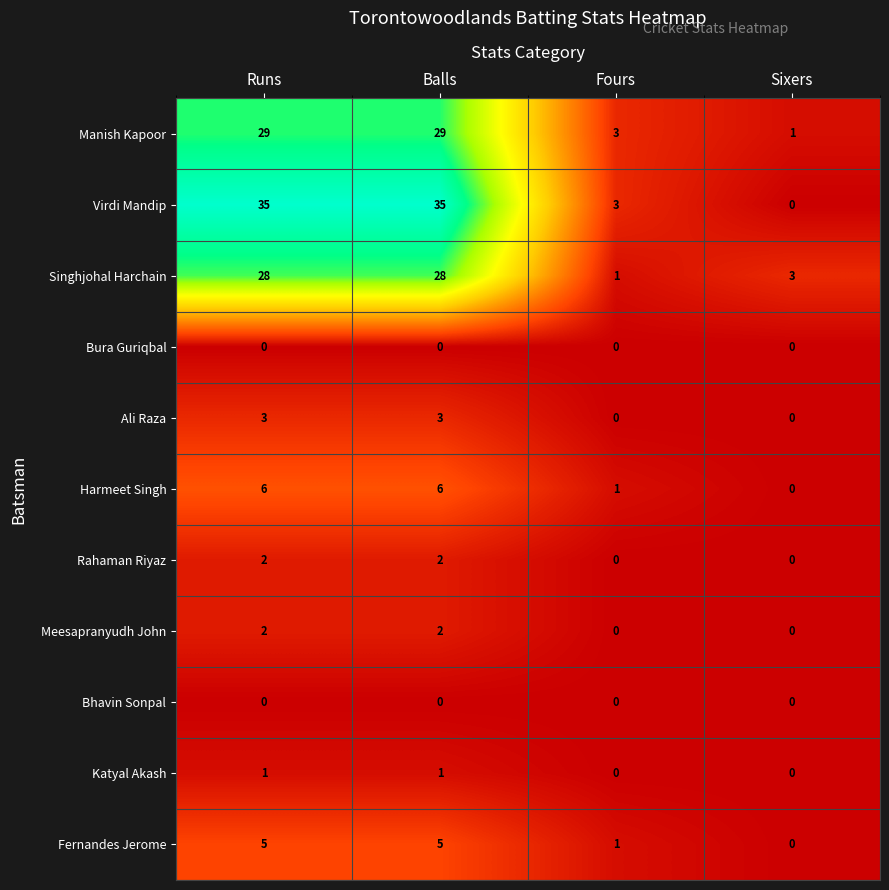

Which series has the largest total across all categories?

Virdi Mandip